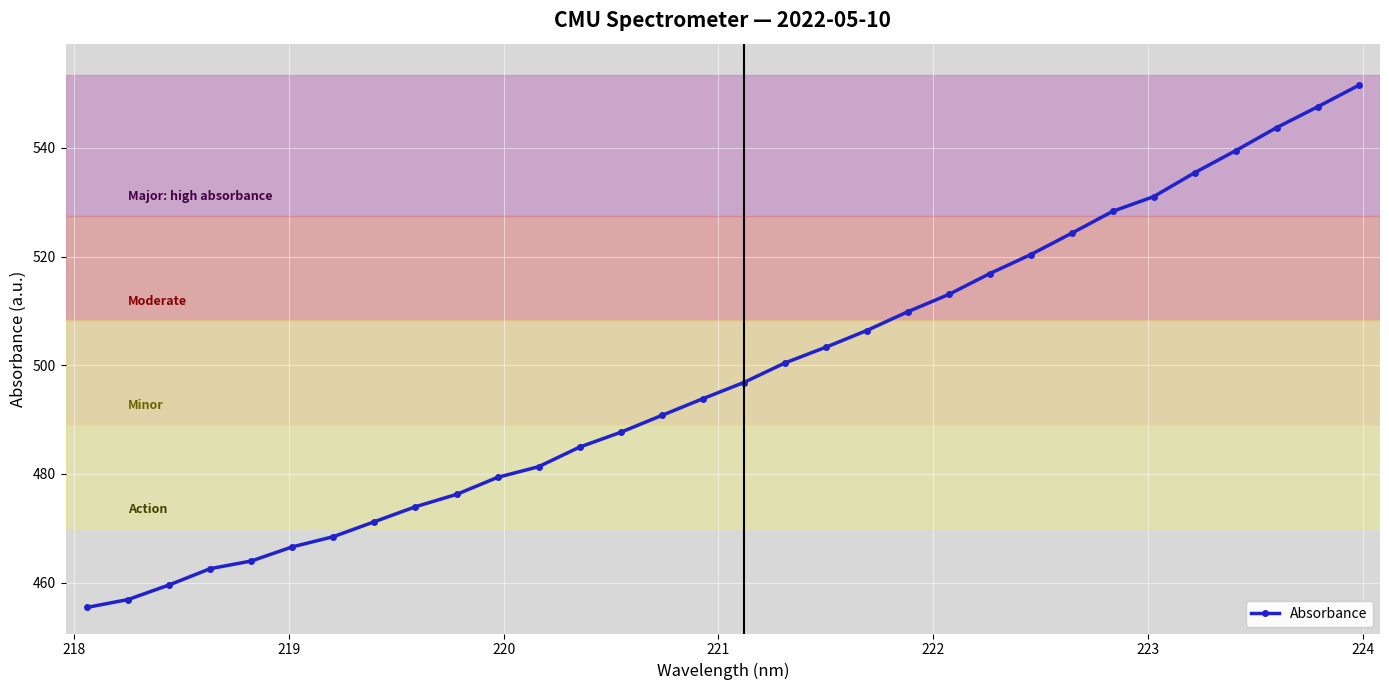

What is the sum of all values?

15941.0